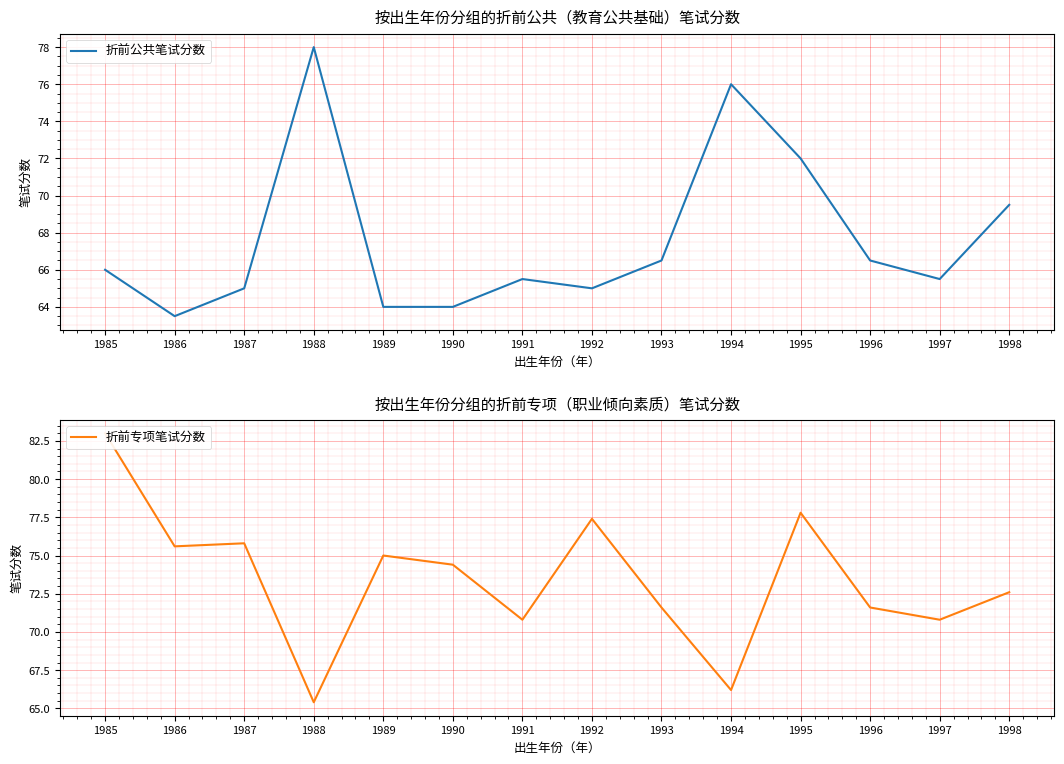

What is the highest value of the 折前专项笔试分数 series?

83.0